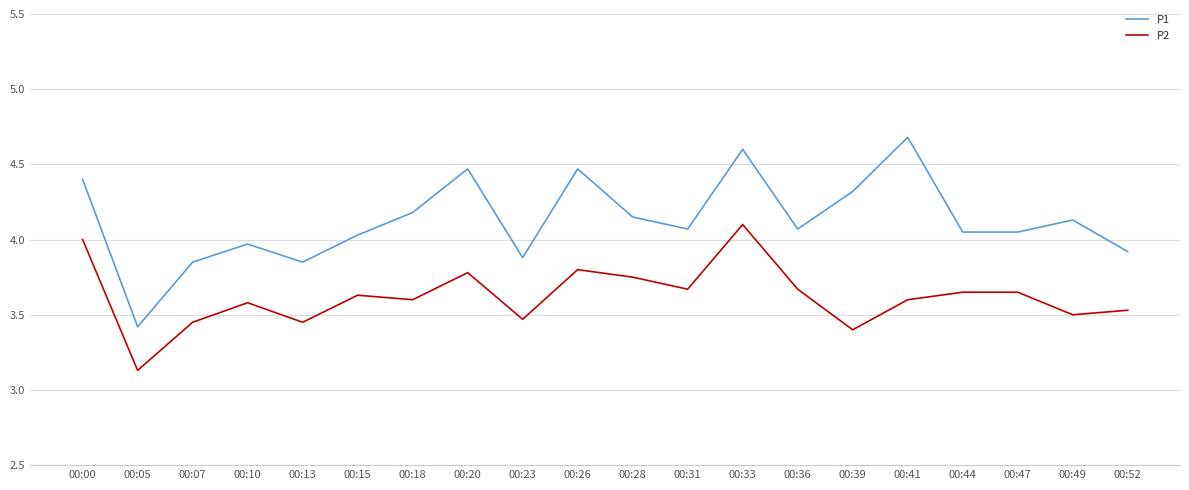

List the series in order of their peak value, lowest first.

P2, P1